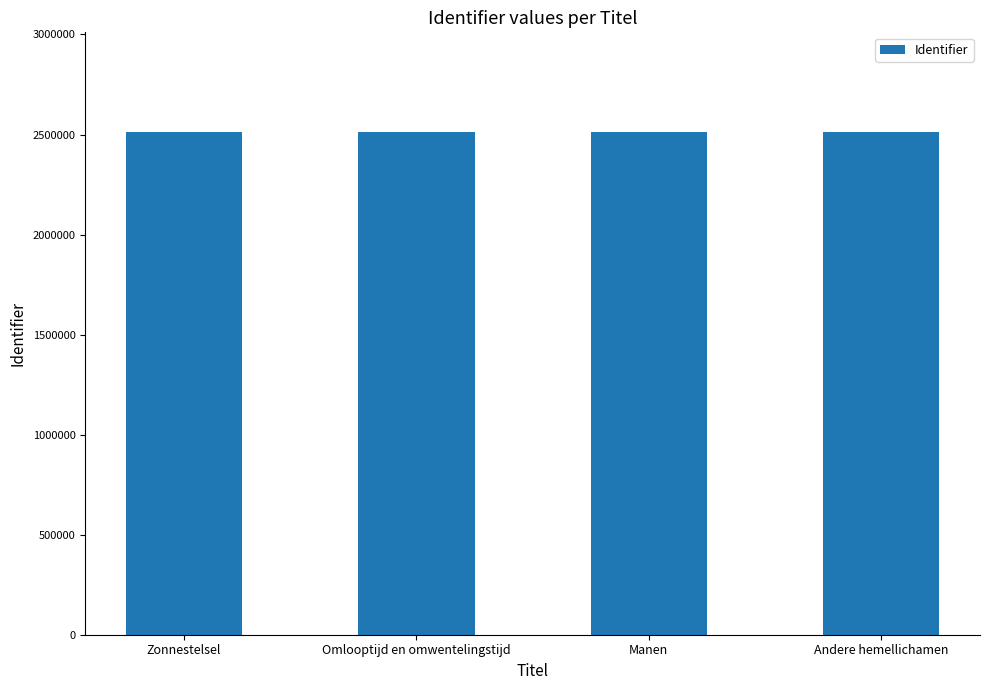

Approximately how many times larger is the value at Manen compared to Andere hemellichamen?

1.0